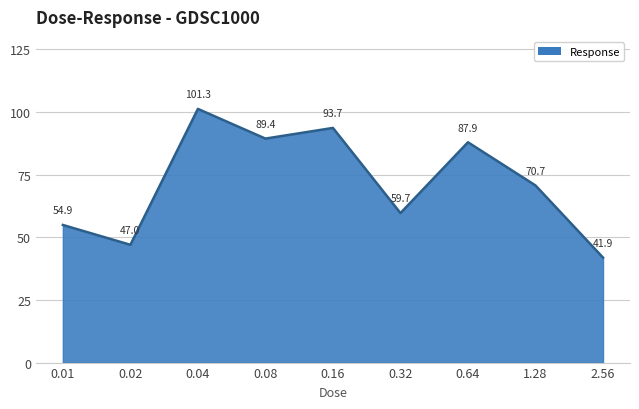

What is the maximum value shown in the chart?

101.3